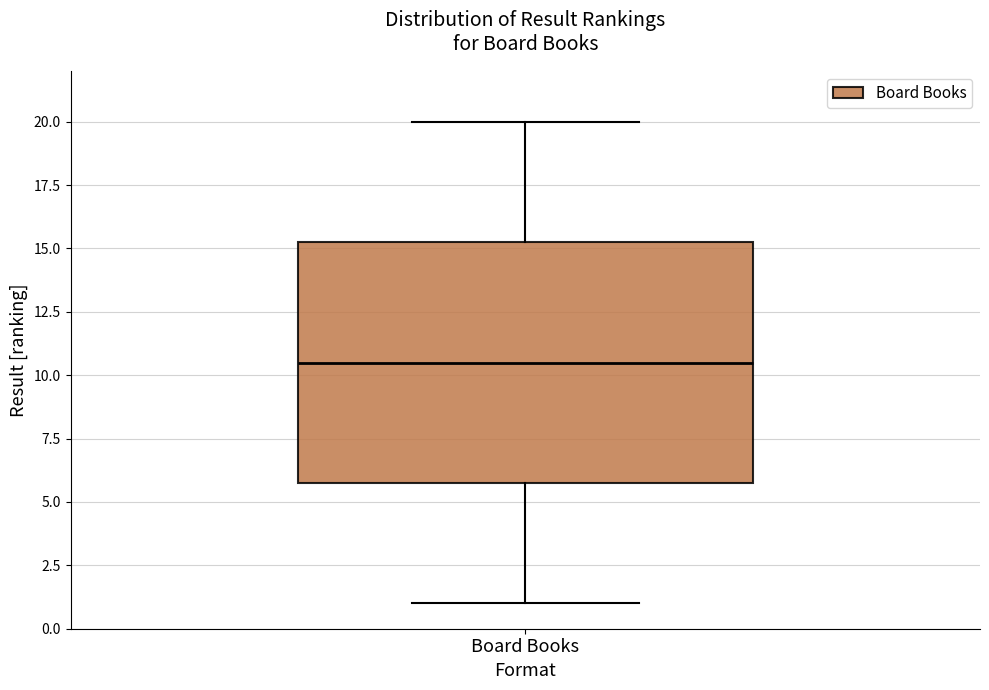

Read this box plot against the y-axis: the position of the median line, the range covered by the box, and the ends of both whiskers. The values are not printed on the chart, so give them approximately, as read against the axis.

median 10.5, box 6.0 to 15.5, whiskers 1.0 to 20.0